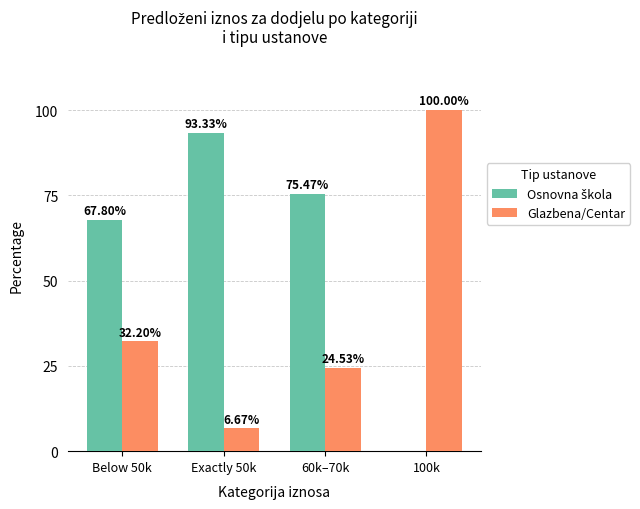

How many series are shown in this chart?

2